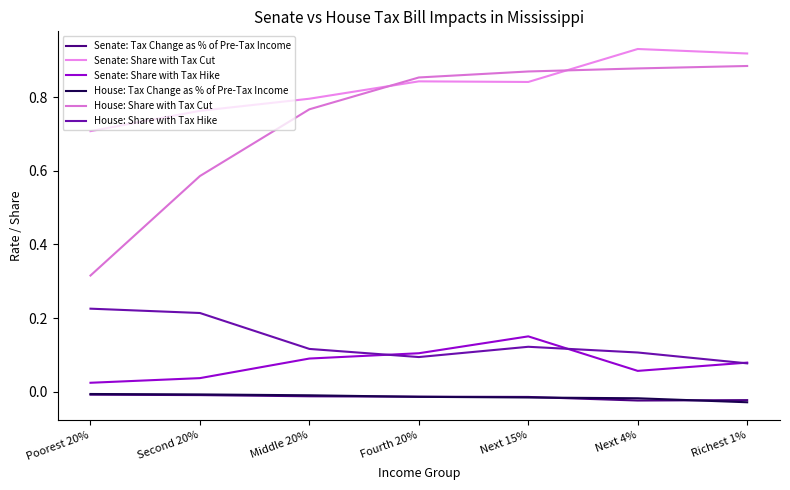

Is it true that Senate: Share with Tax Cut equals 0.9 at Next 4%?

True